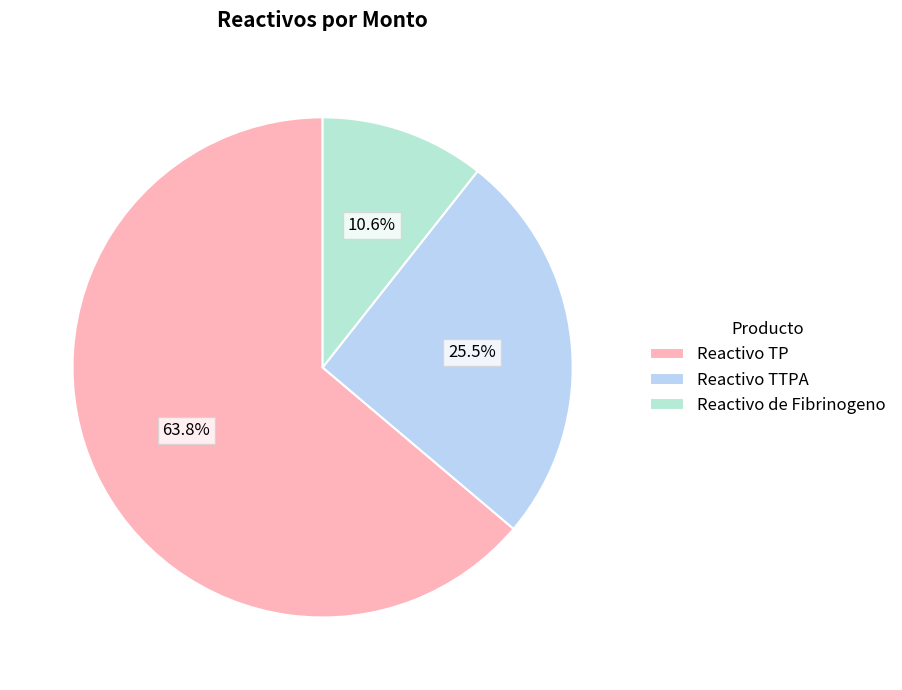

What is the change in value from Reactivo TP to Reactivo TTPA?

-4500000